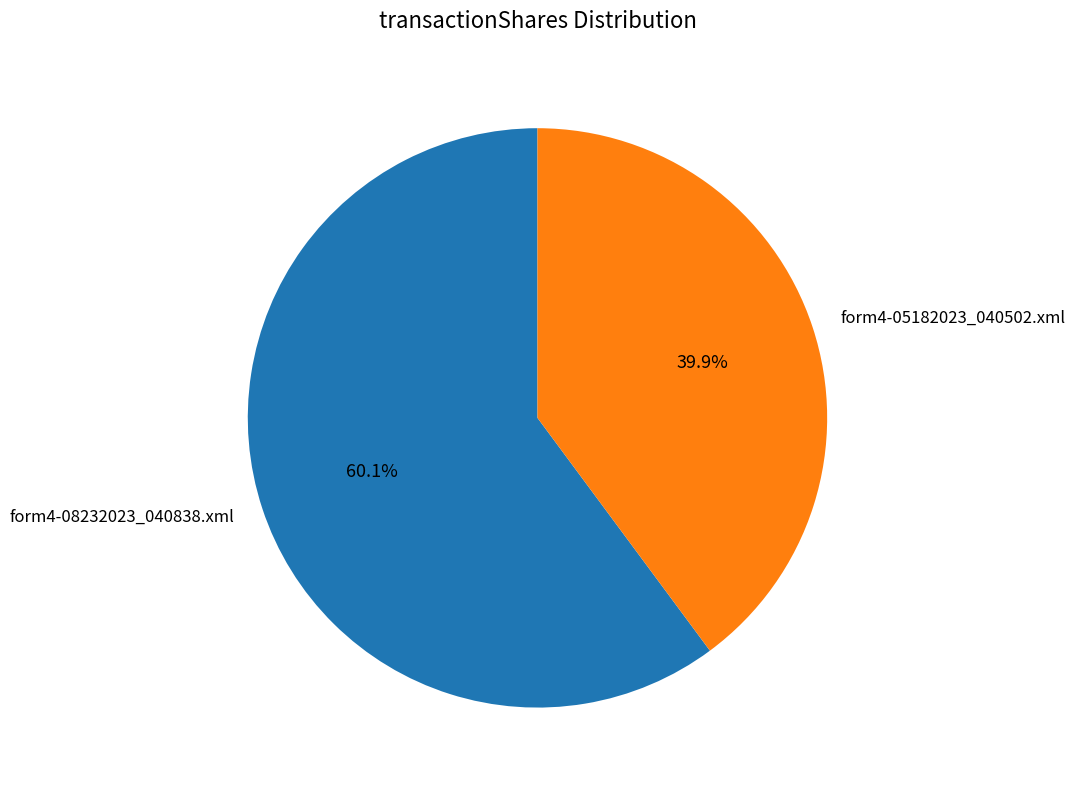

To the nearest percent, what percentage of the pie is form4-08232023_040838.xml?

60%